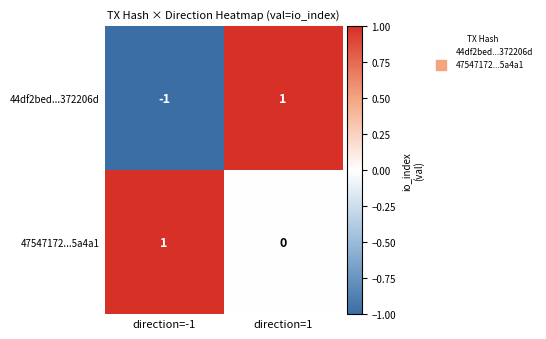

True or false: 47547172...5a4a1 has a value of 0 at direction=1.

True